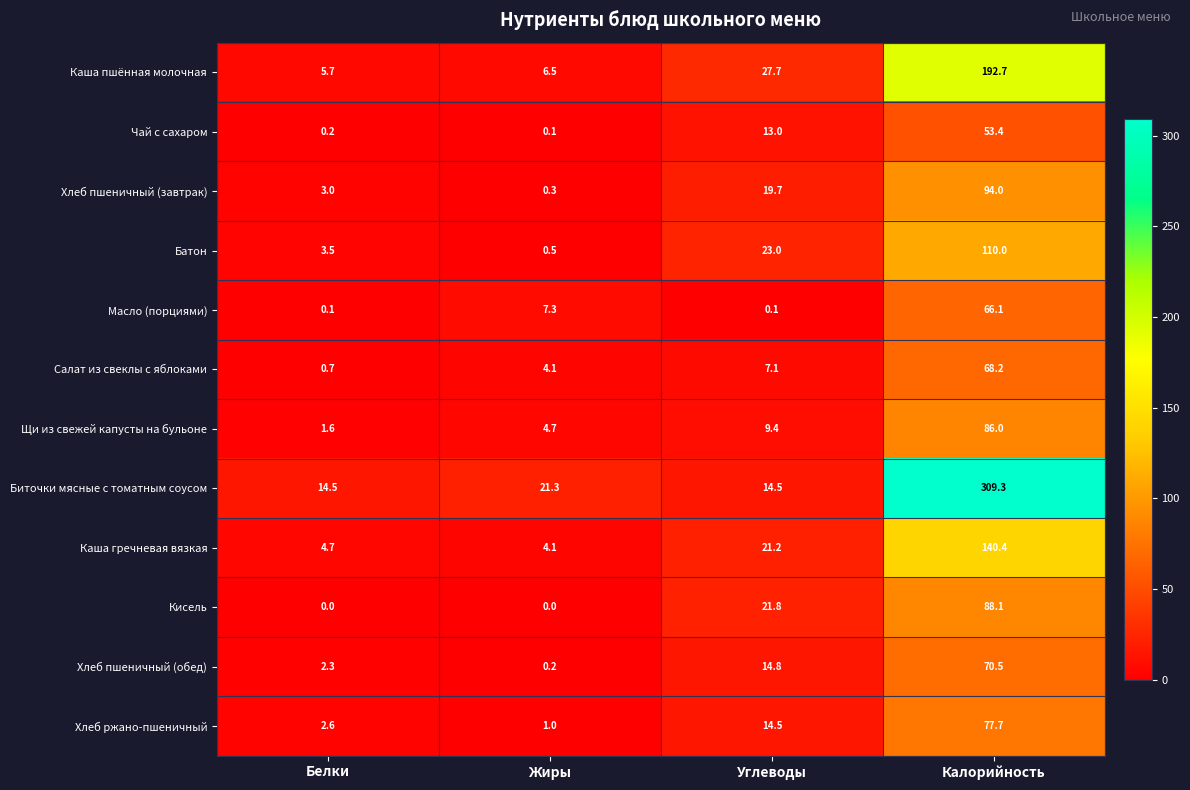

What is the difference between the second highest and minimum values in the Кисель series?

21.8